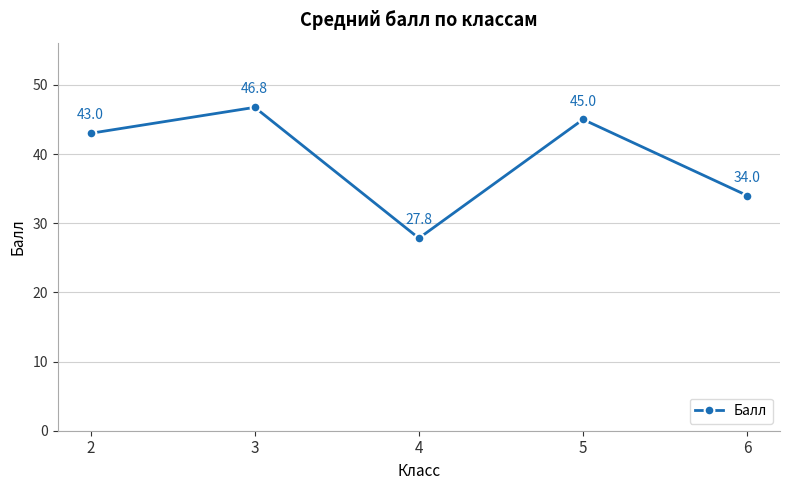

What is the value of the 1st point from the left?

43.0